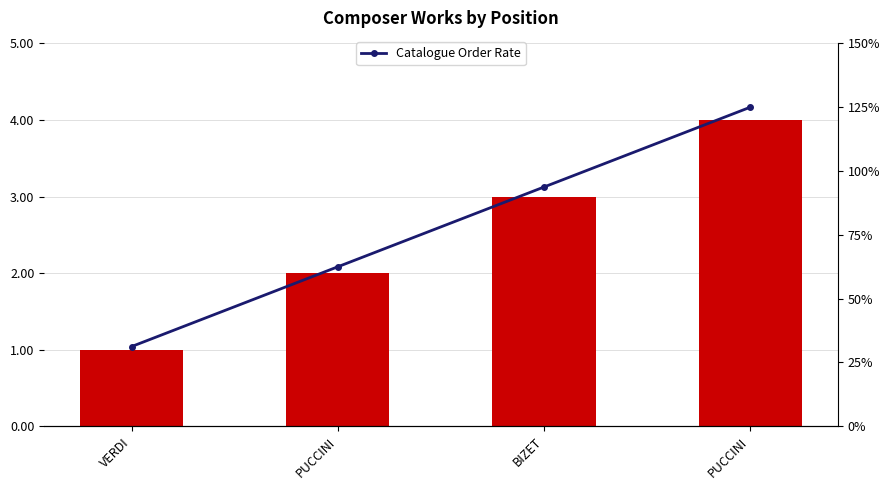

How many categories are shown in the chart?

4